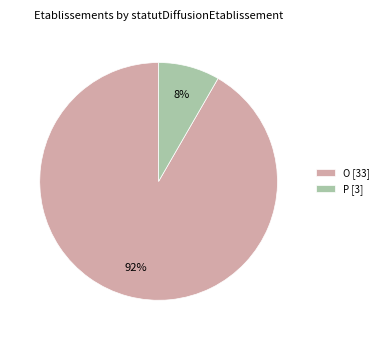

Count the number of slices in the pie.

2